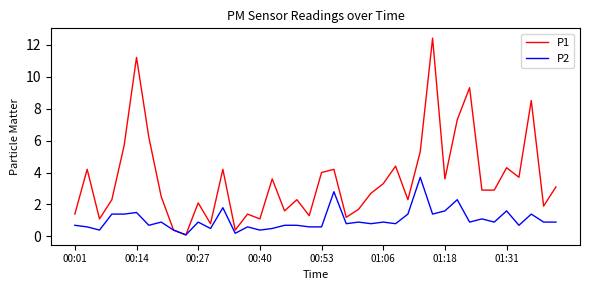

Rank the series by their maximum value, from highest to lowest.

P1, P2